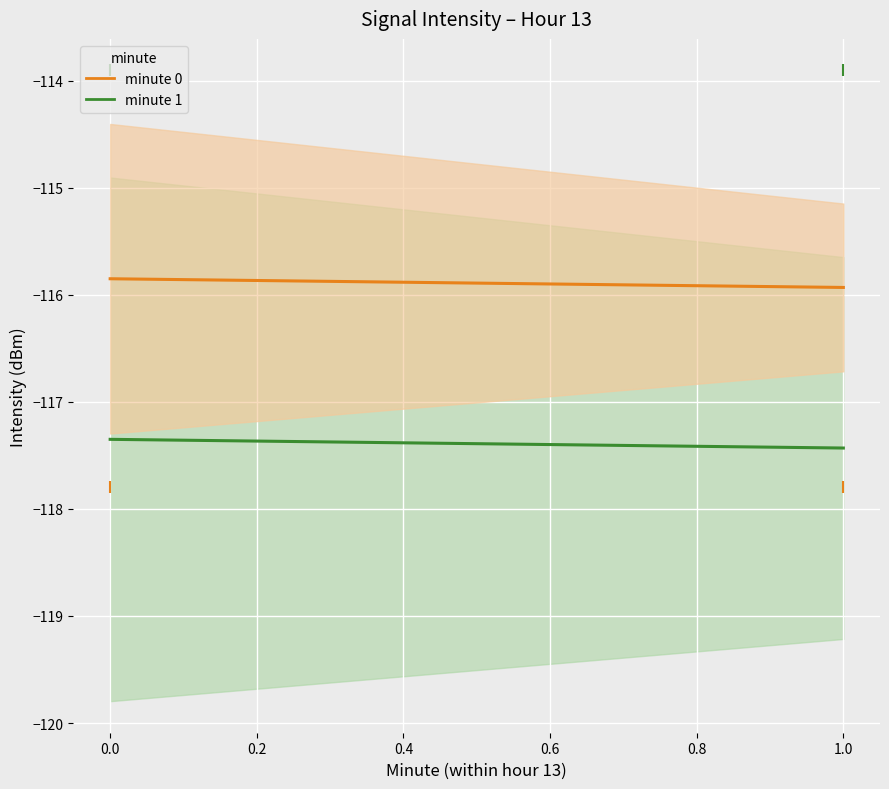

Rank the series by their maximum value, from lowest to highest.

minute 1 mean, minute 0 mean